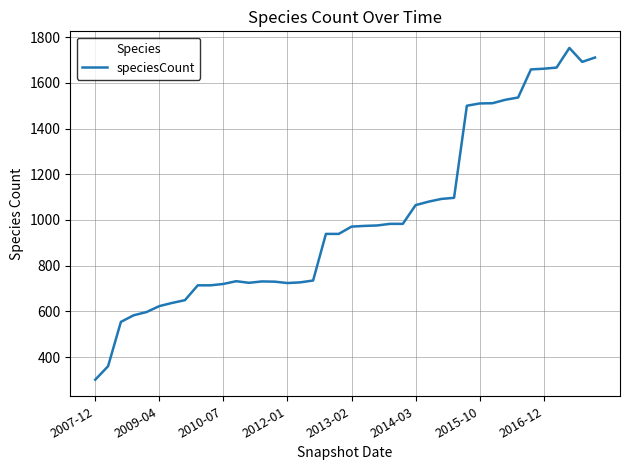

What is the difference between the maximum and minimum values?

1452